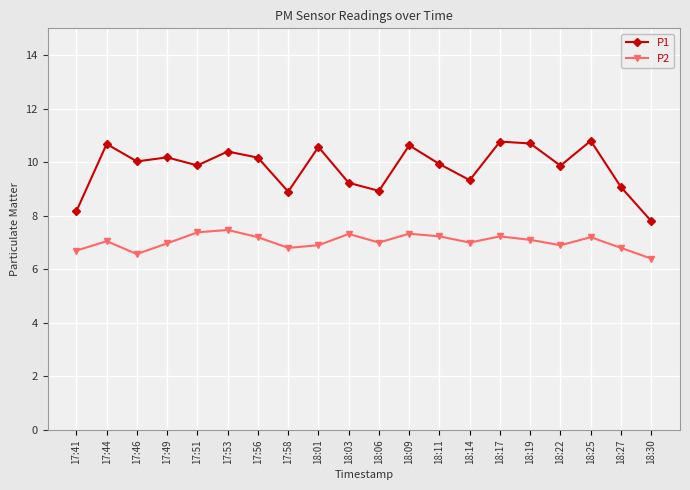

Between 18:14 and 18:27, which series saw the biggest shift?

P1